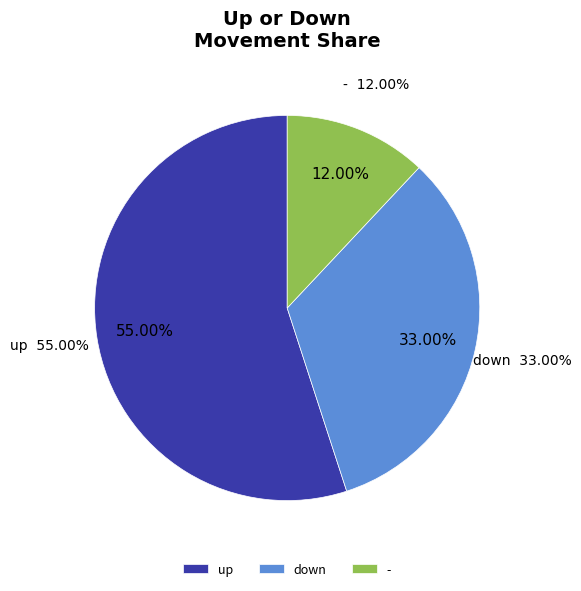

To the nearest percent, what is the combined percentage of up and down?

88%